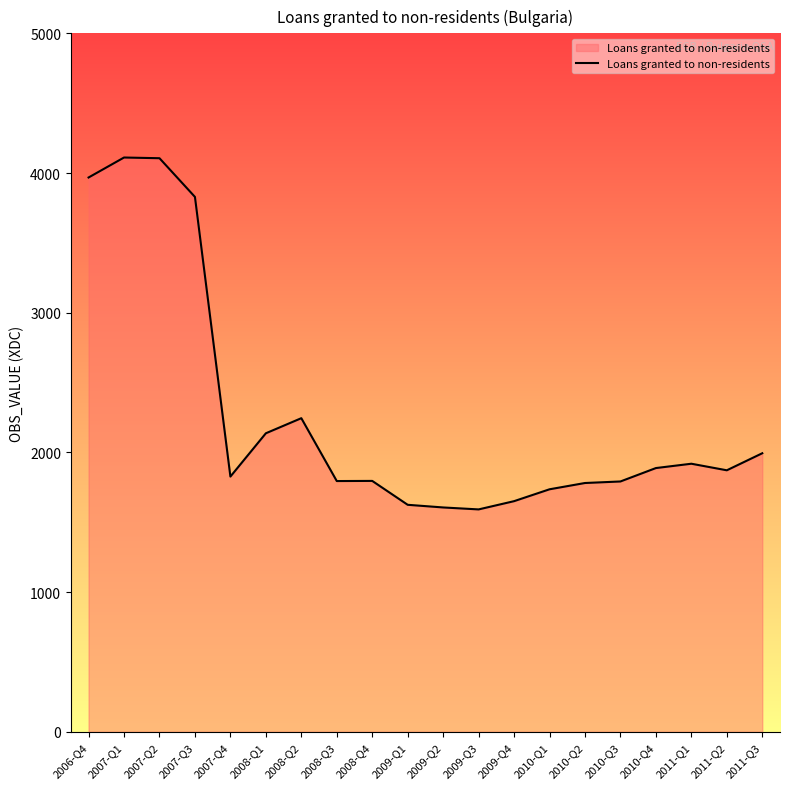

What is the sum of all values?

45270